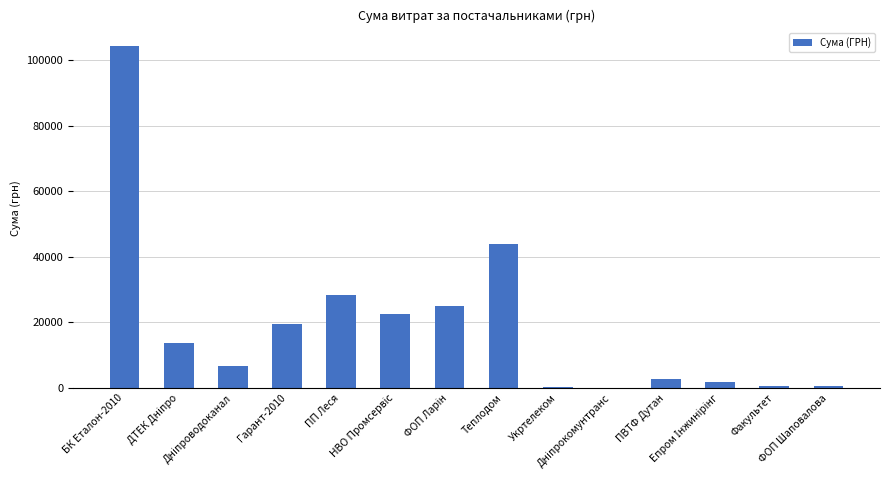

What is the maximum value shown in the chart?

104400.0